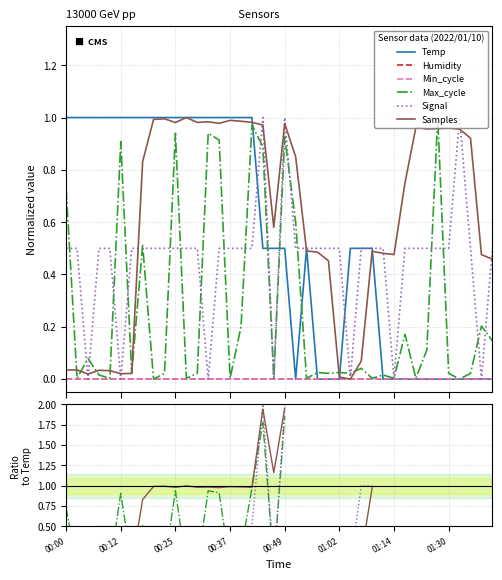

True or false: Humidity and Signal intersect in this chart.

False